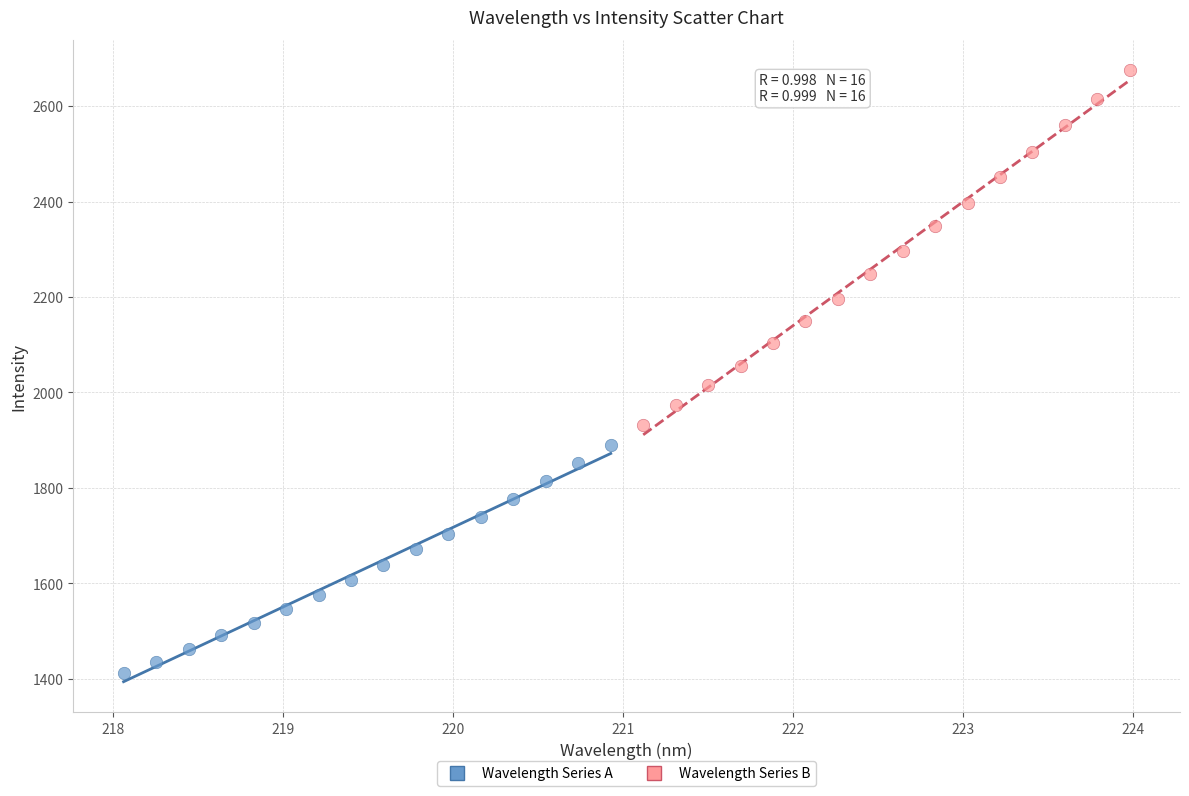

Which series reaches the minimum Y coordinate?

Wavelength Series A